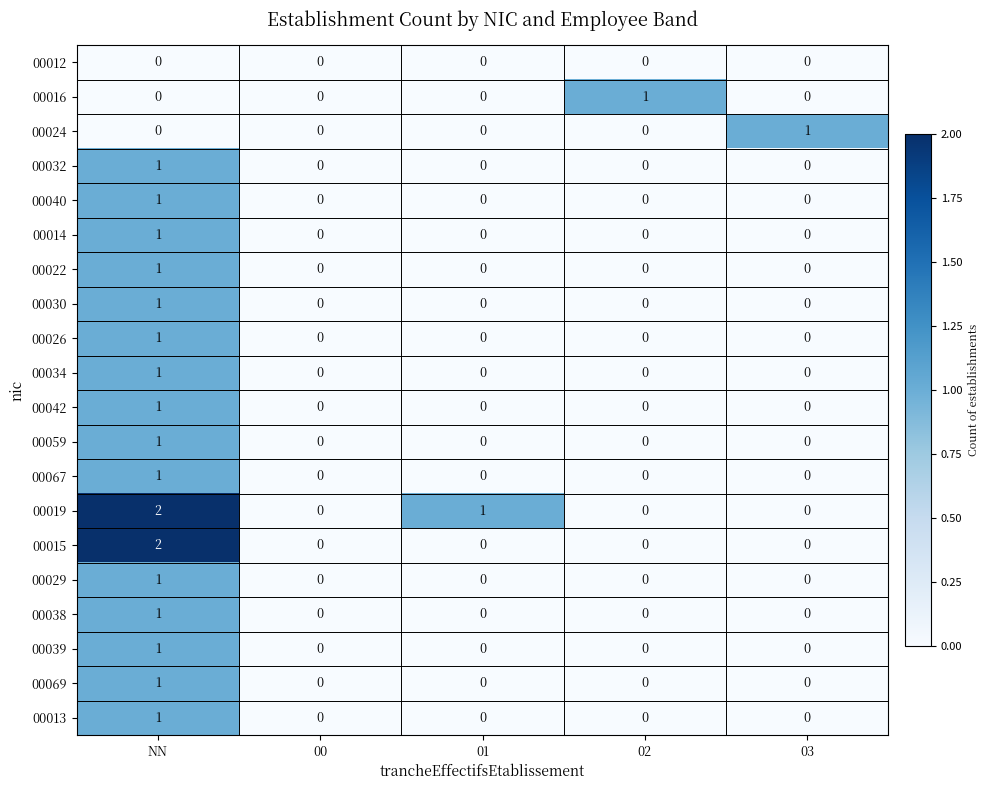

Between 00 and 02, which series saw the biggest shift?

00016